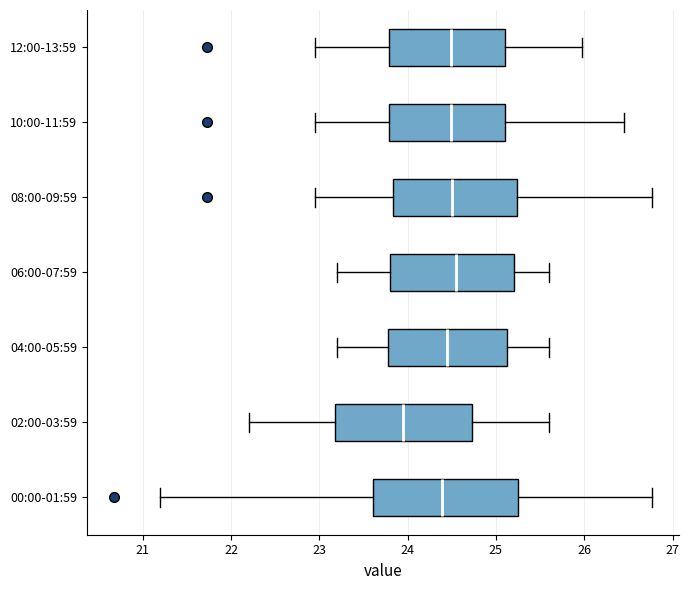

Reading bottom to top, read every box against the x-axis: the position of its median line, the range the box covers, and the ends of its whiskers. The values are not printed on the chart, so give them approximately, as read against the axis.

00:00-01:59: median 24.4, box 23.6 to 25.3, whiskers 21.2 to 26.8
02:00-03:59: median 24.0, box 23.2 to 24.7, whiskers 22.2 to 25.6
04:00-05:59: median 24.5, box 23.8 to 25.1, whiskers 23.2 to 25.6
06:00-07:59: median 24.6, box 23.8 to 25.2, whiskers 23.2 to 25.6
08:00-09:59: median 24.5, box 23.8 to 25.2, whiskers 23.0 to 26.8
10:00-11:59: median 24.5, box 23.8 to 25.1, whiskers 23.0 to 26.5
12:00-13:59: median 24.5, box 23.8 to 25.1, whiskers 23.0 to 26.0